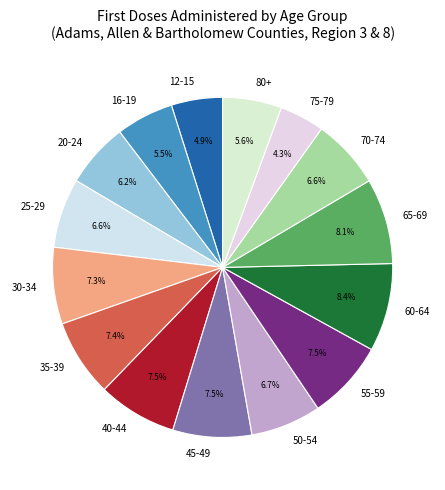

Is 35-39 the majority of the pie?

No